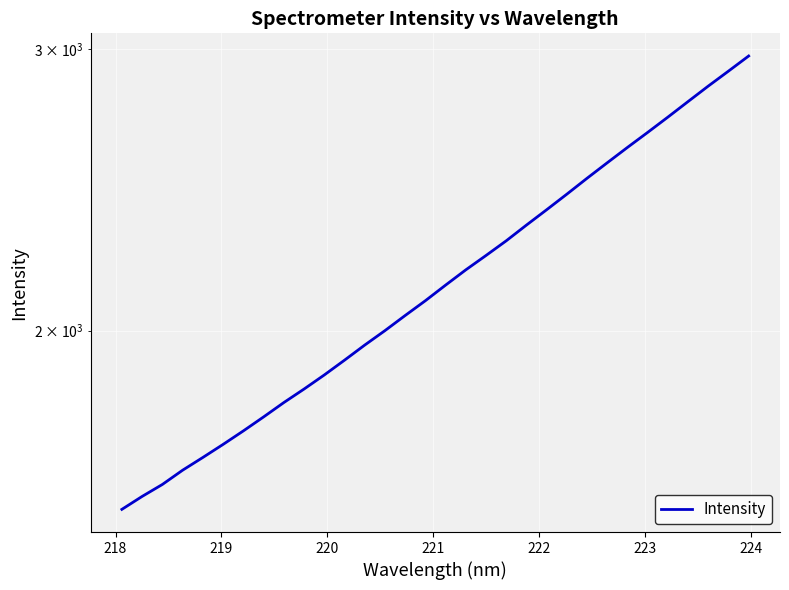

What is the label of the 2nd point from the left?

218